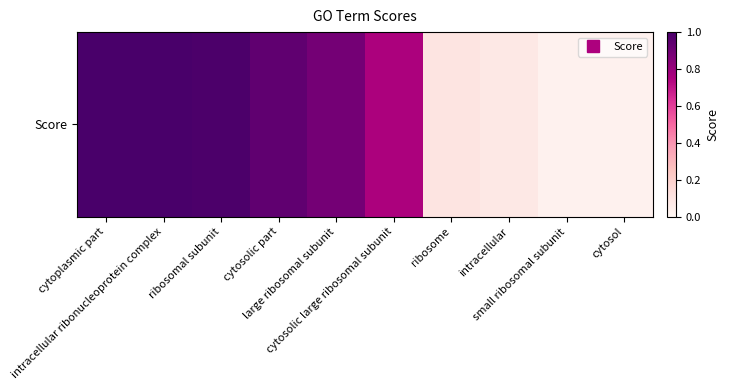

Reading left to right, what are all the values shown in this chart?

cytoplasmic part=1.0	intracellular ribonucleoprotein complex=1.0	ribosomal subunit=1.0	cytosolic part=0.9	large ribosomal subunit=0.9	cytosolic large ribosomal subunit=0.8	ribosome=0.1	intracellular=0.1	small ribosomal subunit=0.0	cytosol=0.0